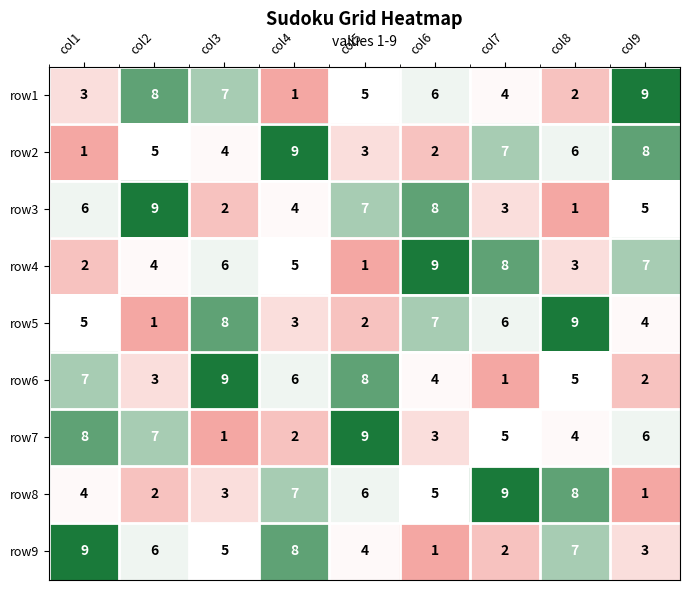

What is the difference between the second highest and second lowest values in the row4 series?

6